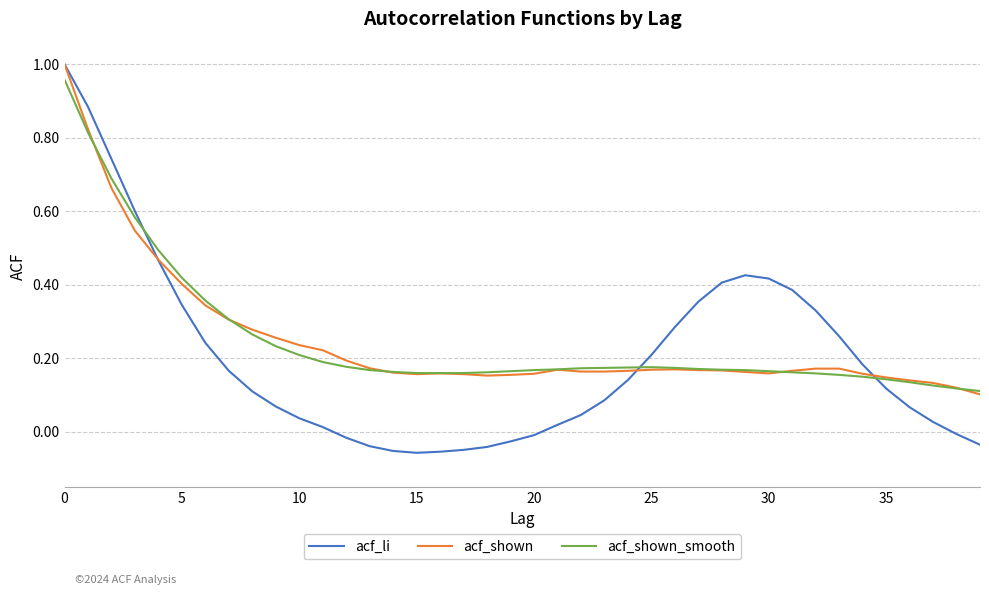

Is this an area chart (filled region under the line)?

No